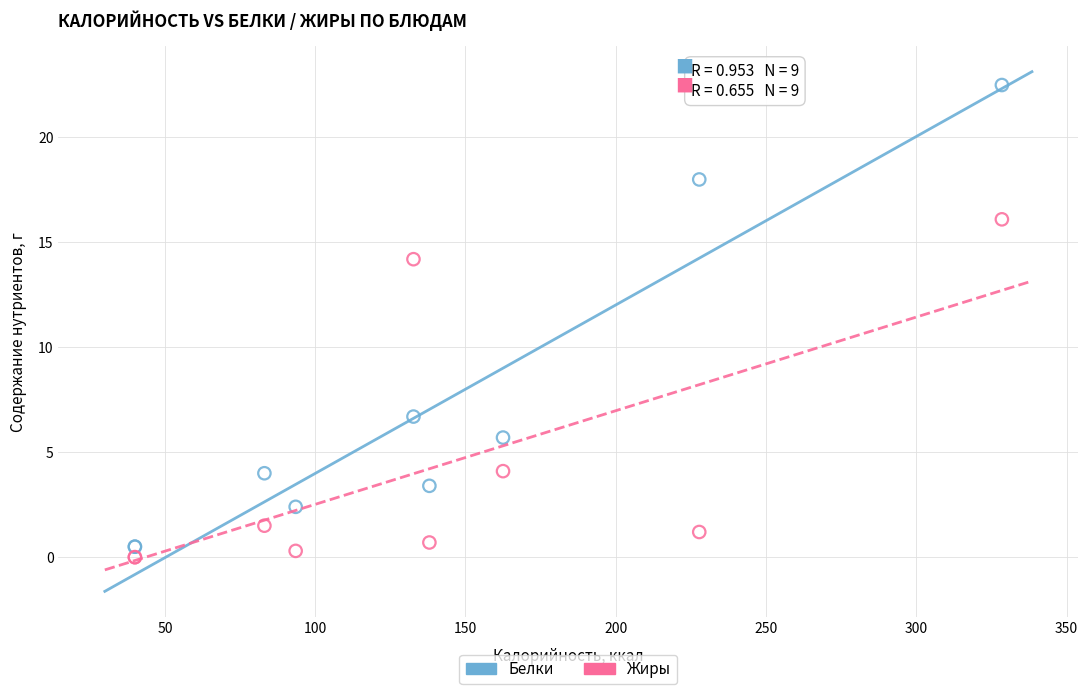

Which series reaches the maximum Y coordinate?

Белки